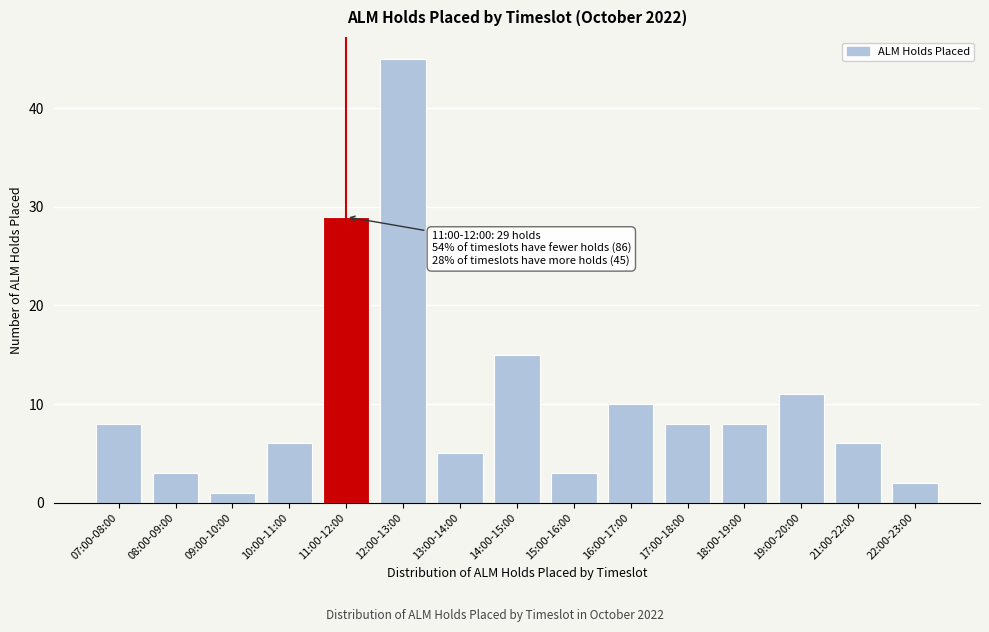

Reading left to right, list all the values displayed in this chart.

8	3	1	6	29	45	5	15	3	10	8	8	11	6	2